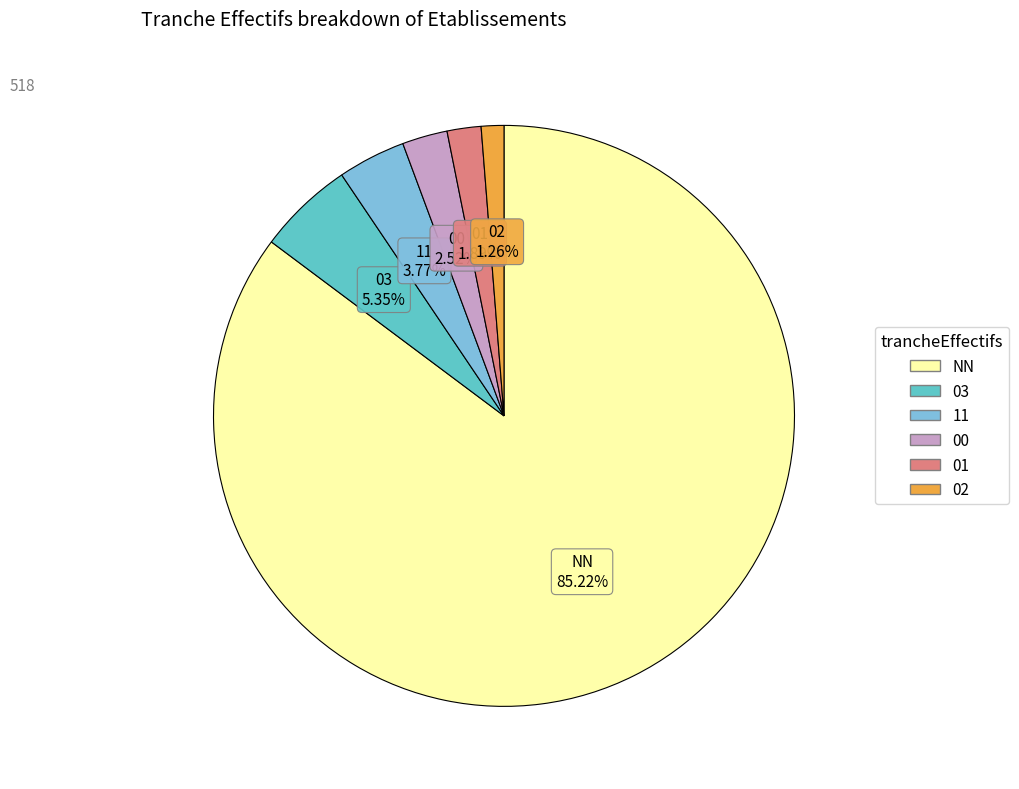

What is the smallest slice in the pie chart?

02